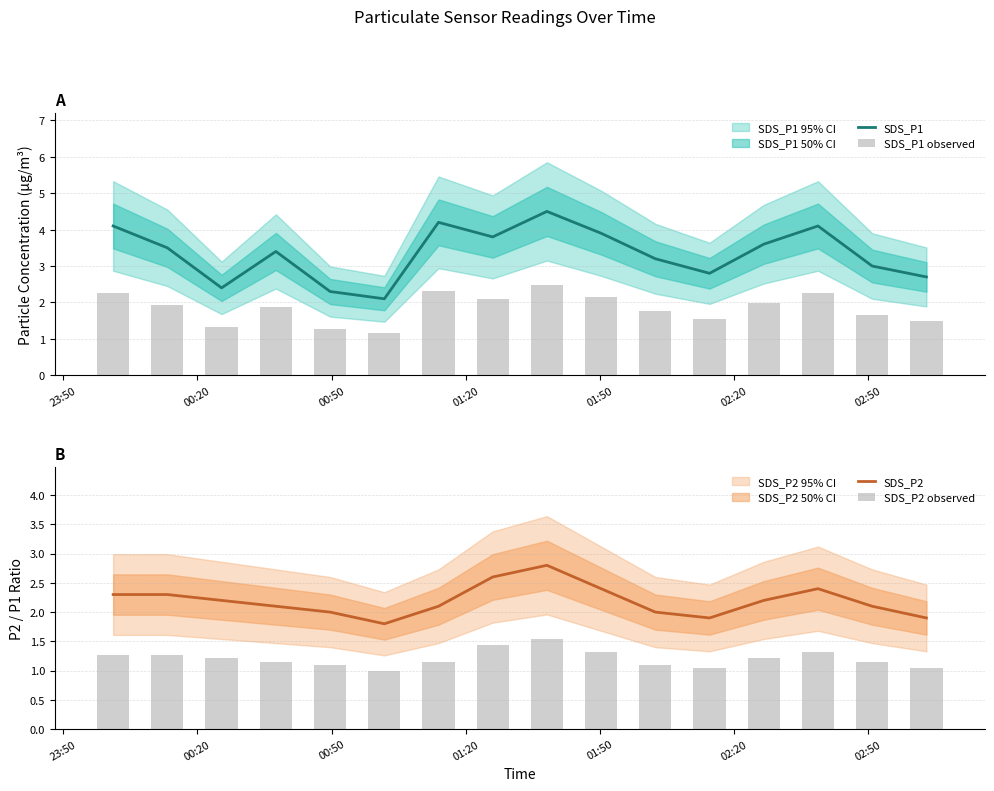

Which series has the widest spread of values?

SDS_P1